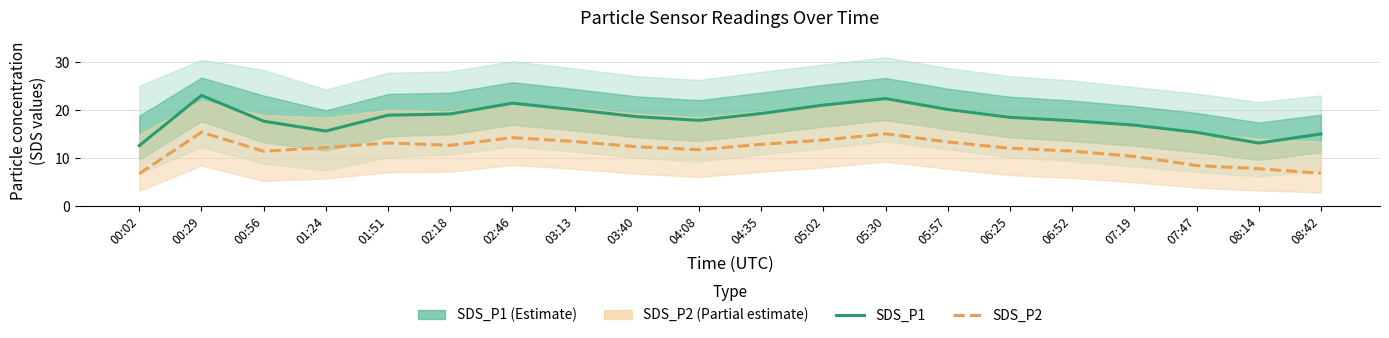

What is the difference between the maximum and minimum values in the SDS_P2 series?

8.6